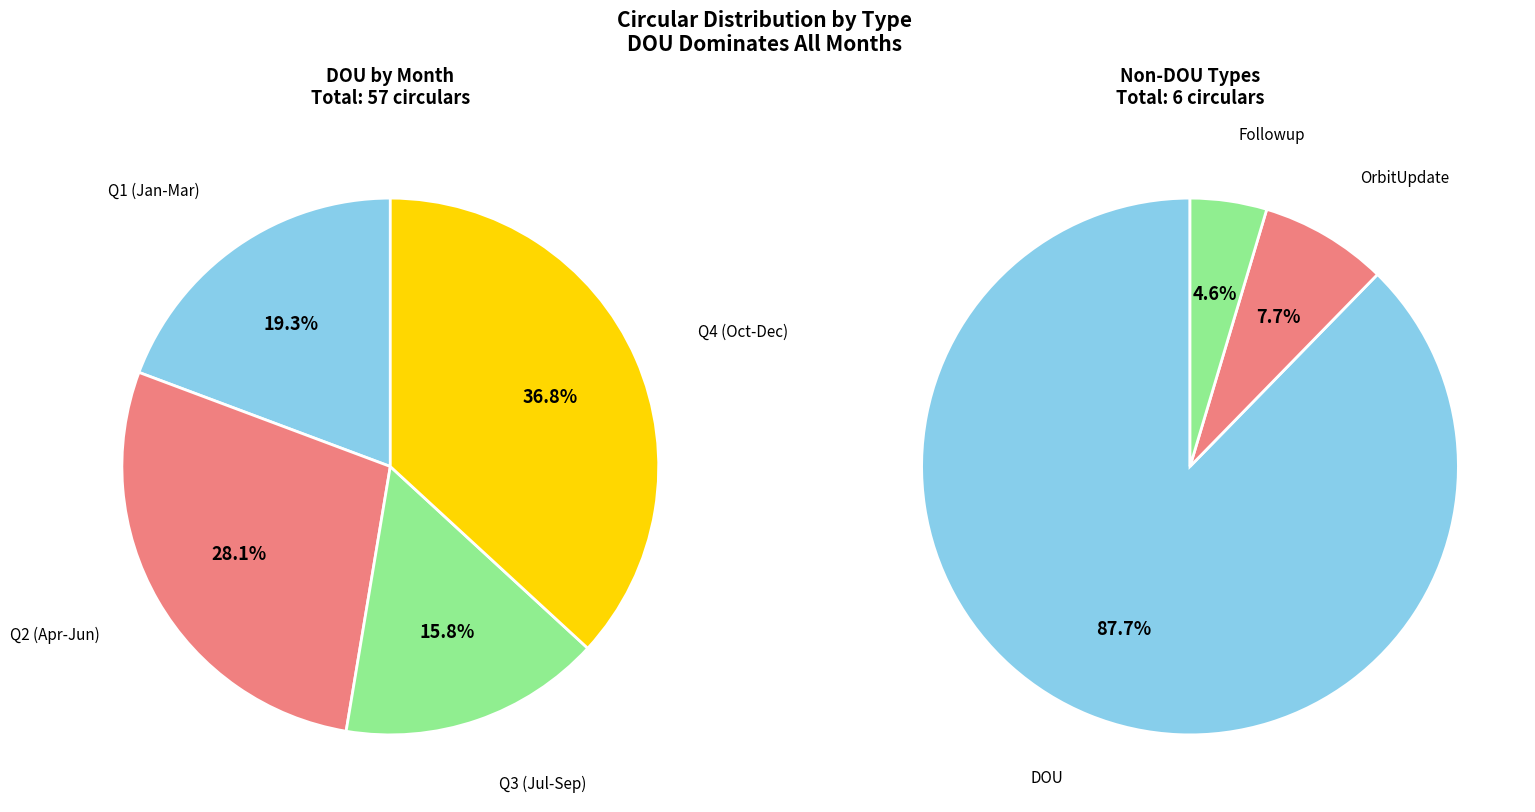

Does Feb represent more than half of the total?

No